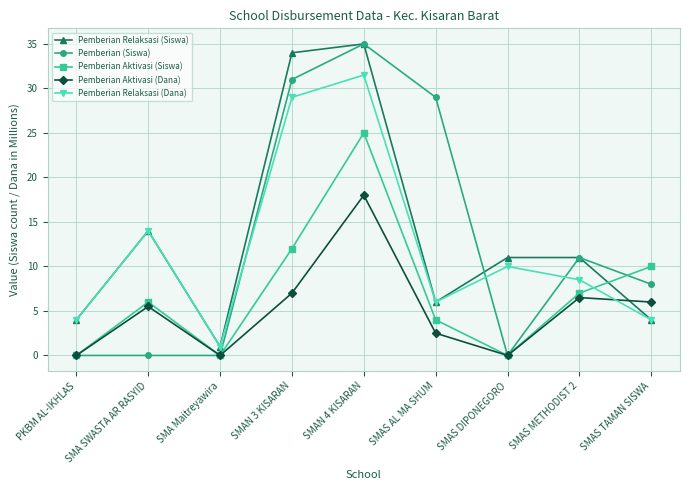

What is the difference between the maximum and minimum values in the Pemberian Relaksasi (Siswa) series?

34.0